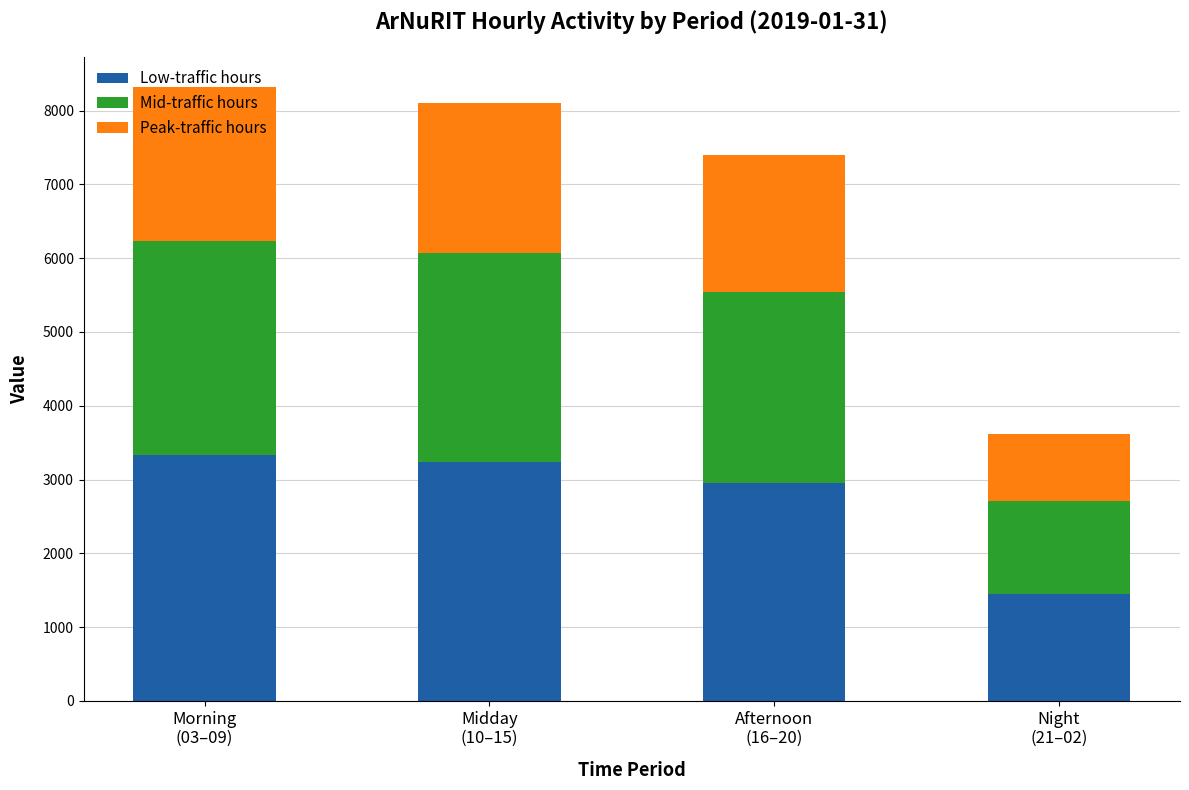

What is the highest value of the Low-traffic hours series?

3326